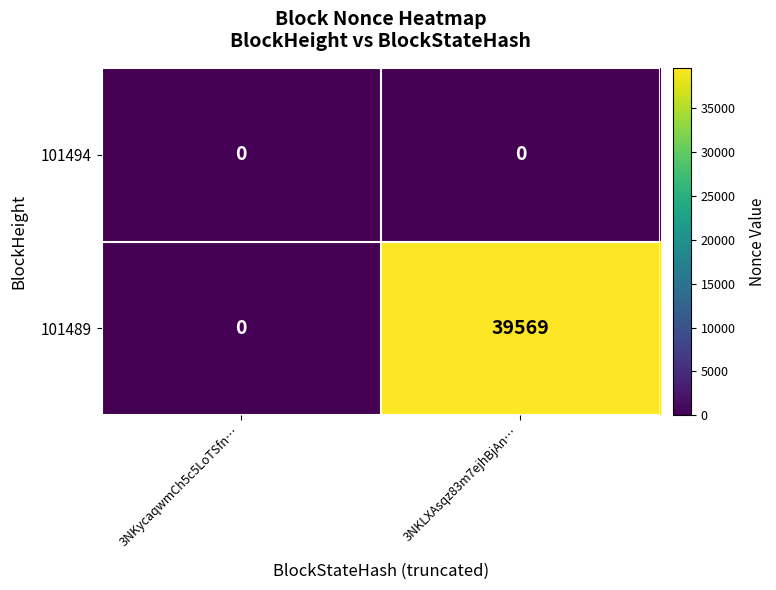

What is the difference between the 101489 values at 3NKLXAsqz83m7ejhBjAn… and 3NKycaqwmCh5c5LoTSfn…?

39569